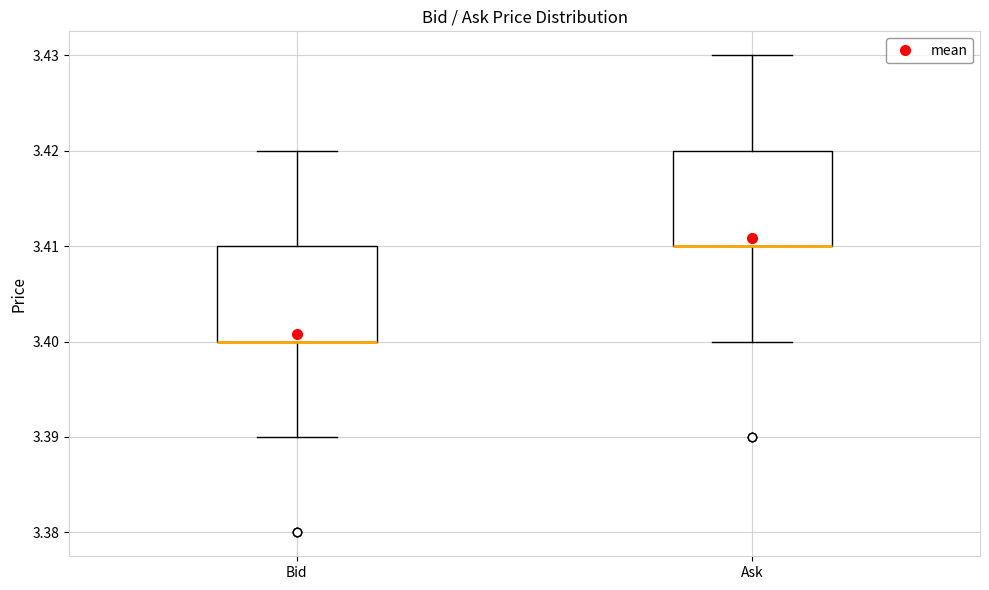

Reading left to right, read every box against the y-axis: the position of its median line, the range the box covers, and the ends of its whiskers. The values are not printed on the chart, so give them approximately, as read against the axis.

Bid: median 3.40 (drawn on the box's lower edge), box 3.40 to 3.41, whiskers 3.39 to 3.42
Ask: median 3.41 (drawn on the box's lower edge), box 3.41 to 3.42, whiskers 3.40 to 3.43